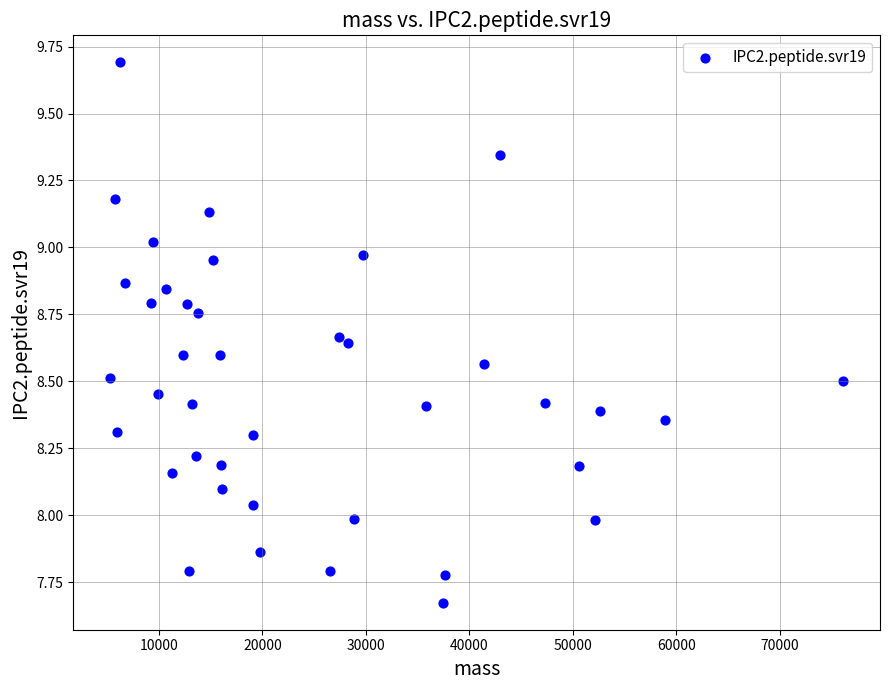

What is the range of X values (max minus min)?

70899.7